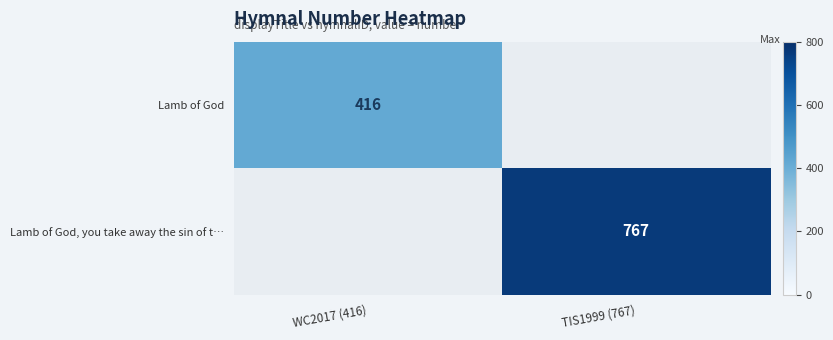

Is it true that Lamb of God, you take away the sin of t… equals 1051 at TIS1999 (767)?

False